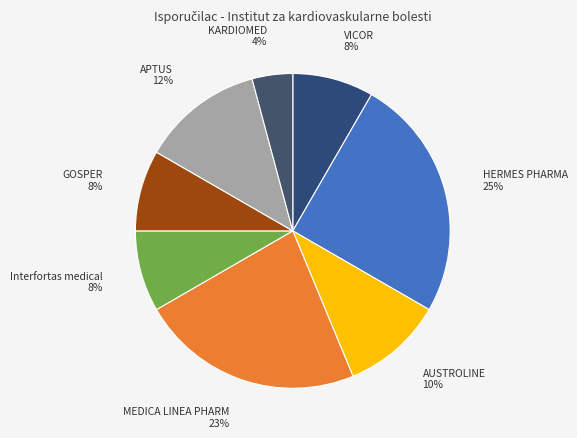

What is the smallest slice in the pie chart?

KARDIOMED d.o.o.